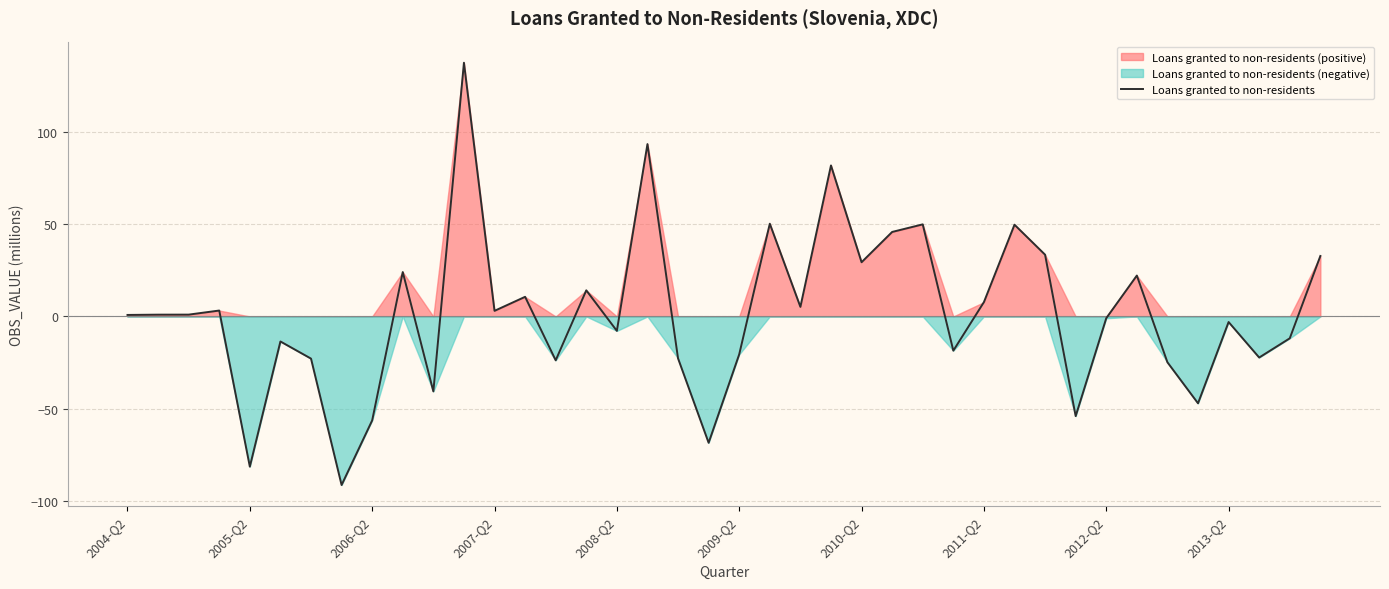

What is the sum of all values?

65.0